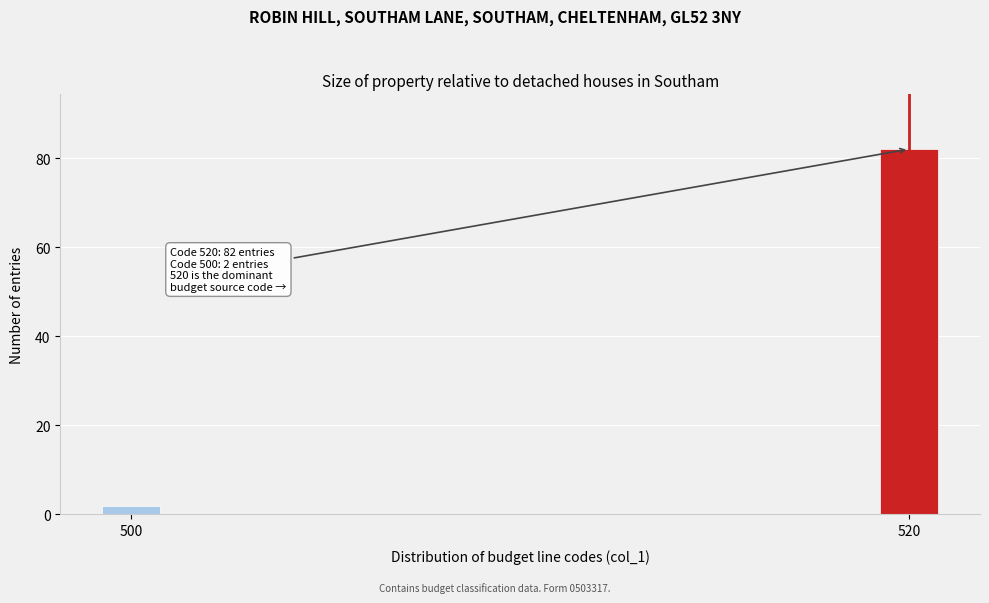

Reading right to left, extract all data points from this chart.

82	2